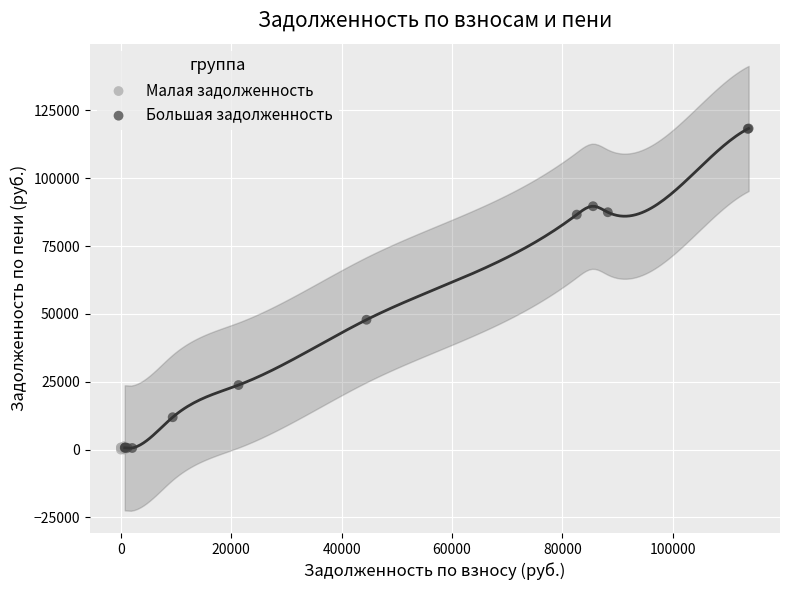

Which series reaches the maximum Y coordinate?

Большая задолженность